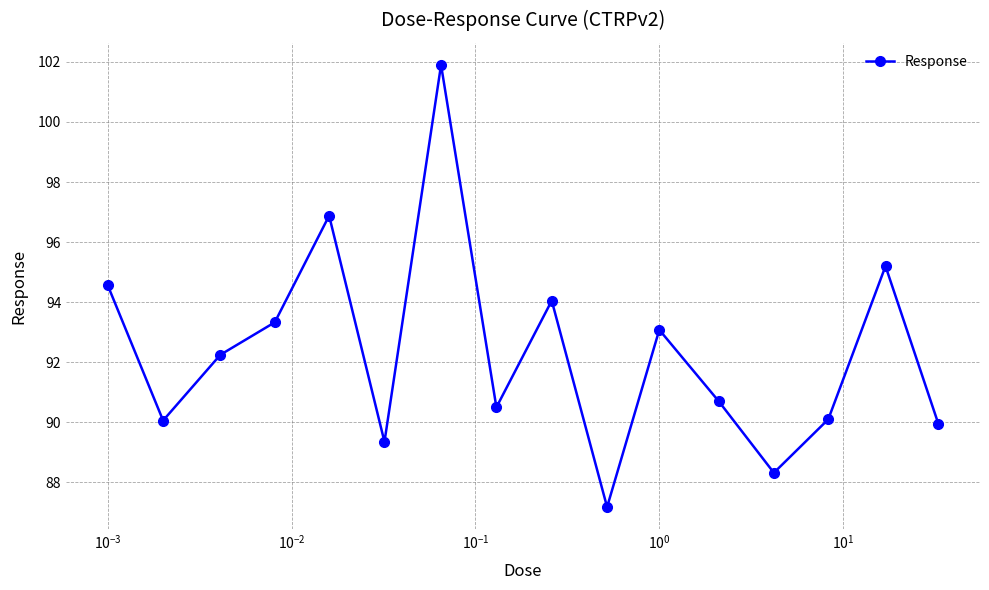

What is the value of the 13th point from the left?

88.3